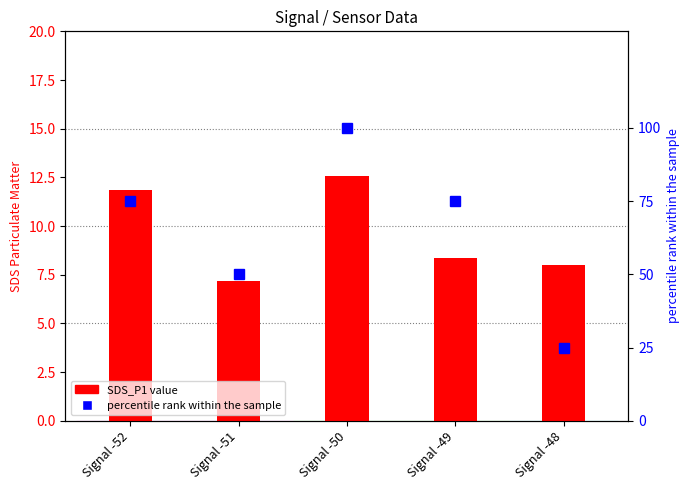

What is the difference between the second highest and minimum values in the percentile rank within the sample series?

50.0